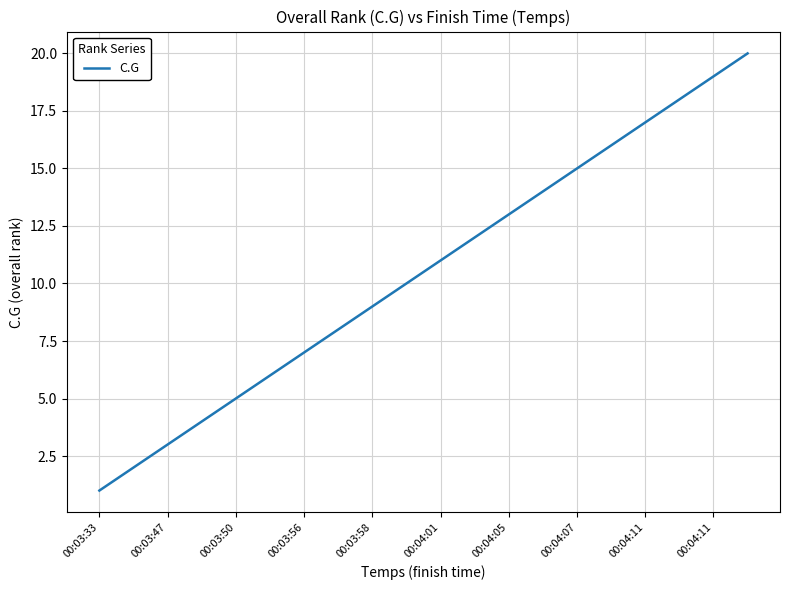

Reading left to right, transcribe all the data shown in this chart.

1	2	3	4	5	6	7	8	9	10	11	12	13	14	15	16	17	18	19	20